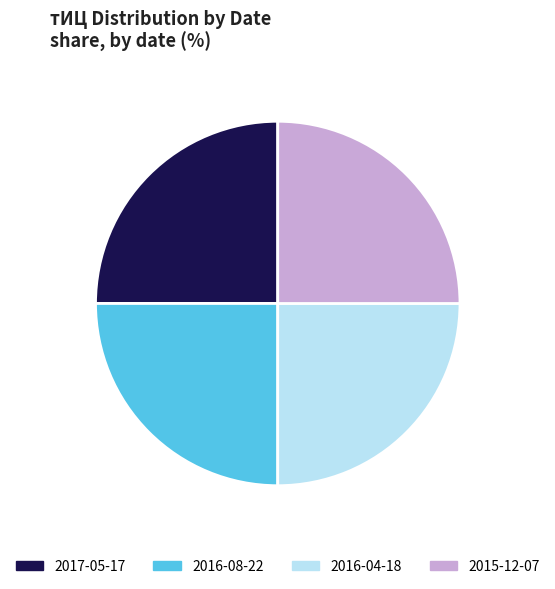

How many segments does this pie chart have?

4